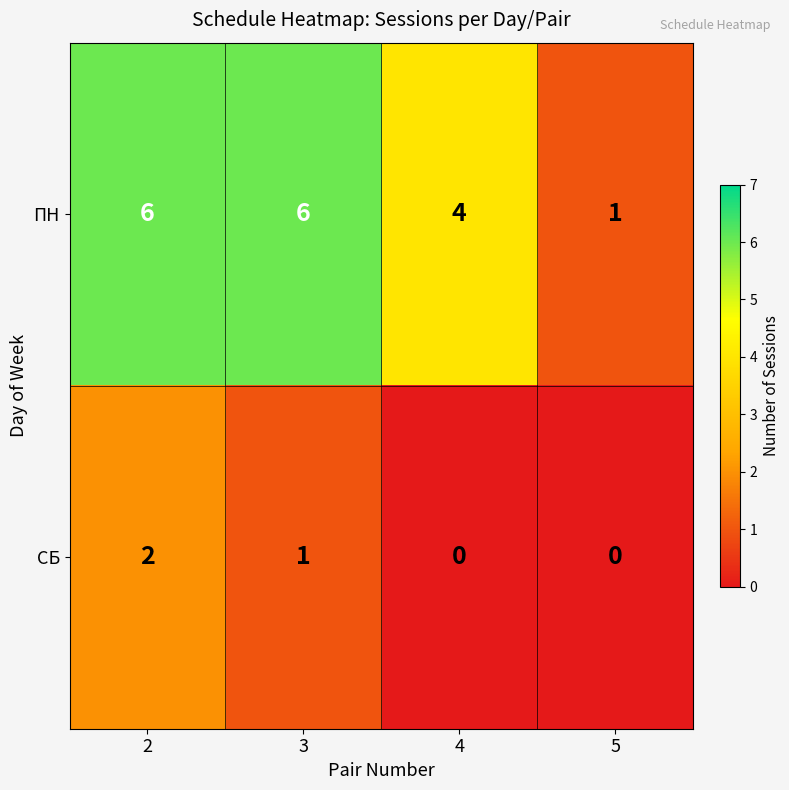

What is the total value across all series at 5?

1